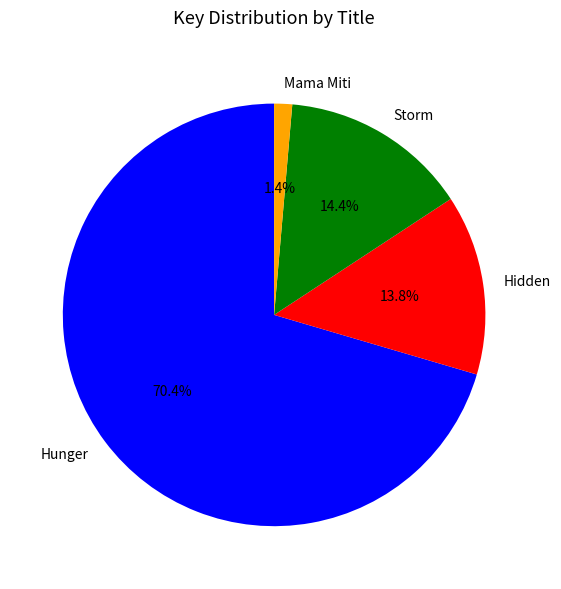

Combined, what portion of the pie is Hunger and Mama Miti?

71.8%